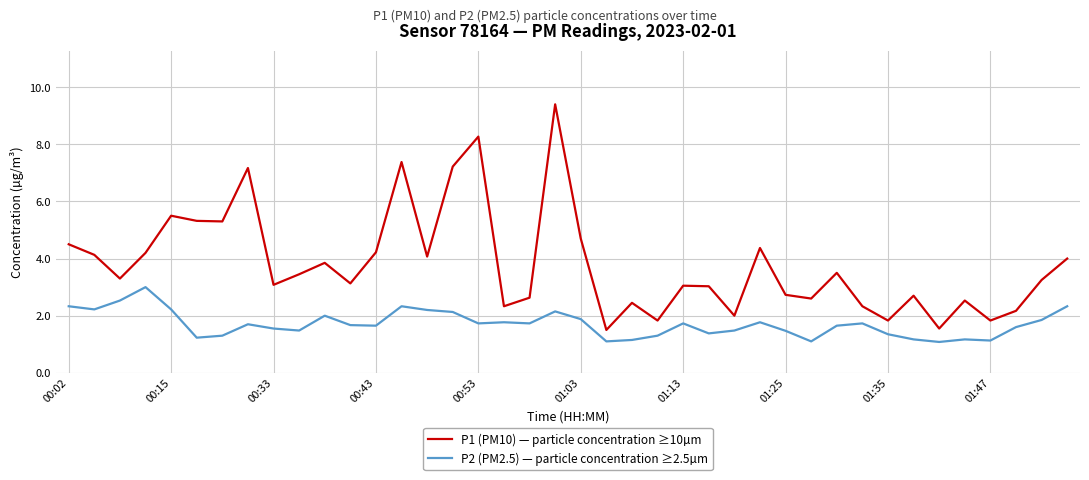

Which series has the widest spread of values?

P1 (PM10) — particle concentration ≥10µm